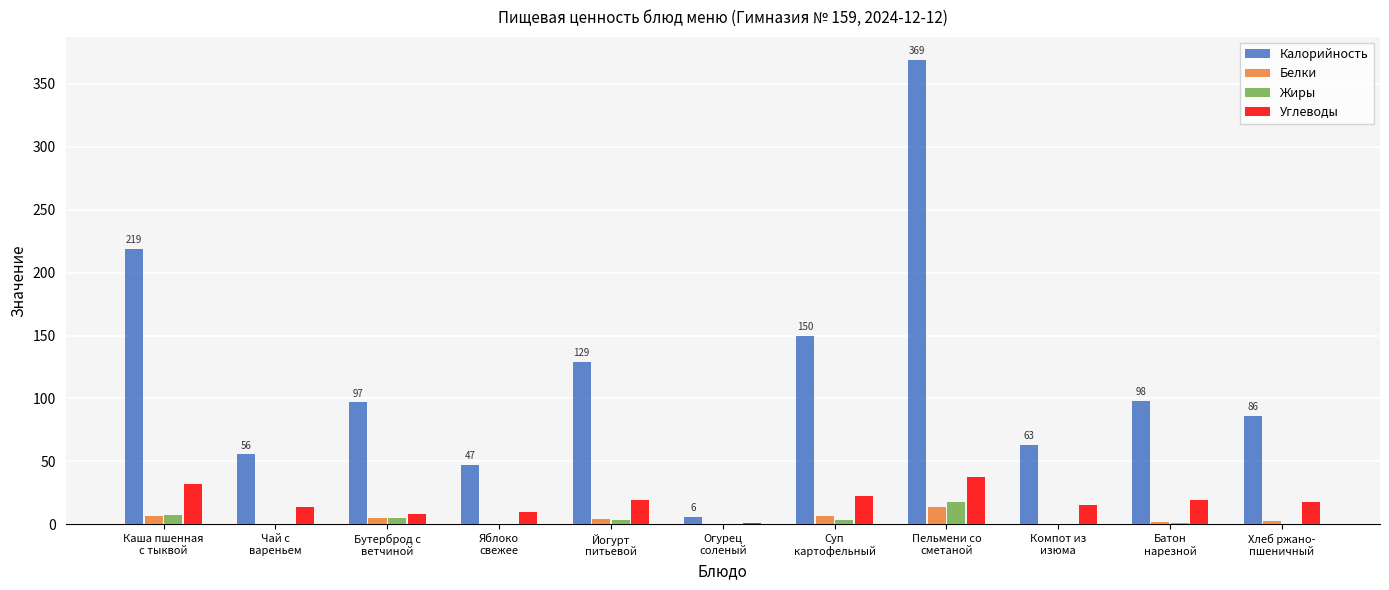

Which series has the largest total across all categories?

Калорийность